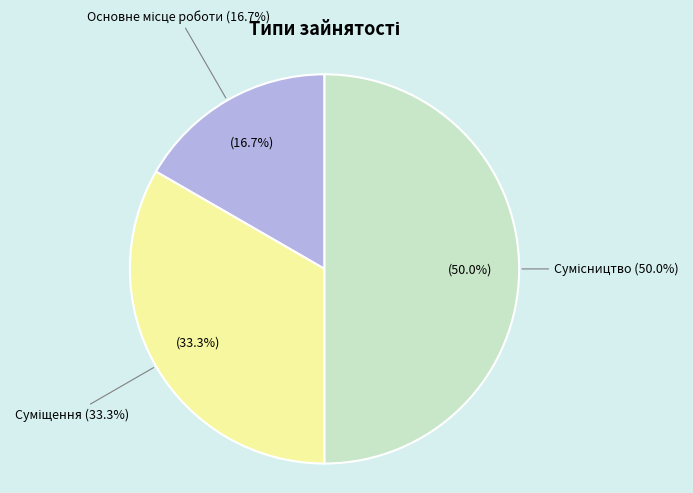

The Суміщення slice represents 33% of the pie. True or false?

True